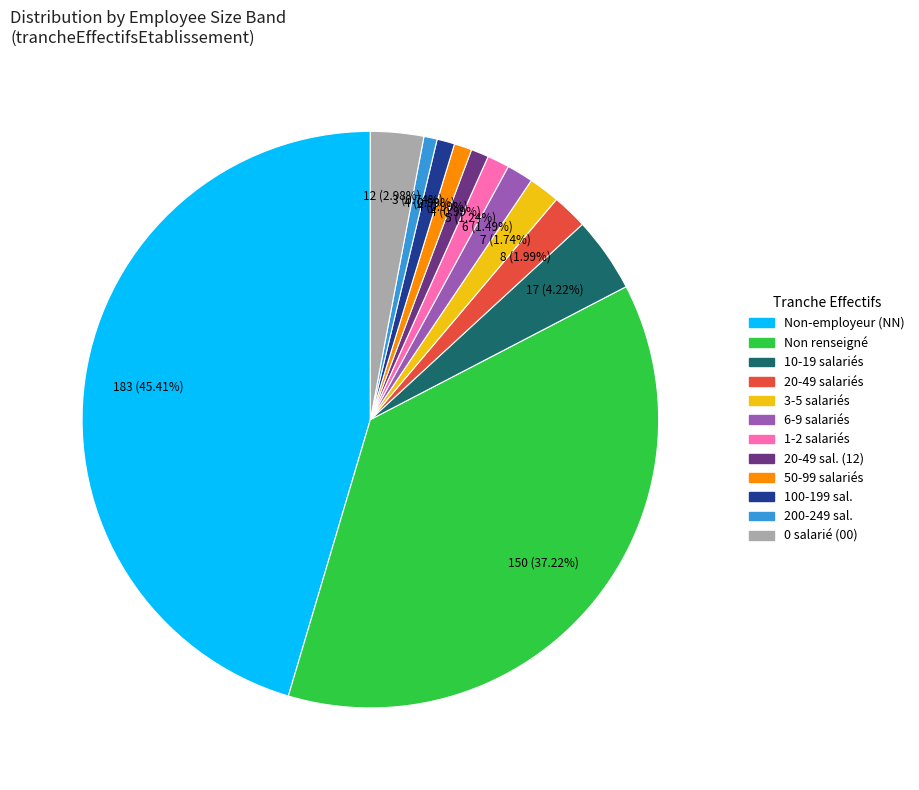

Which slice is the largest?

Non-employeur (NN)